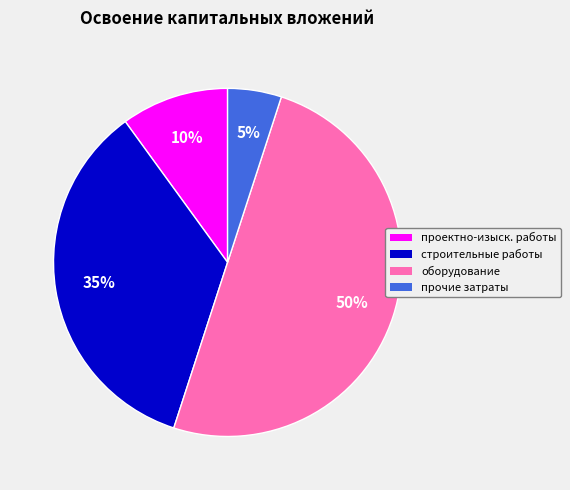

To the nearest percent, what is the difference between the largest and smallest slice percentages?

45%